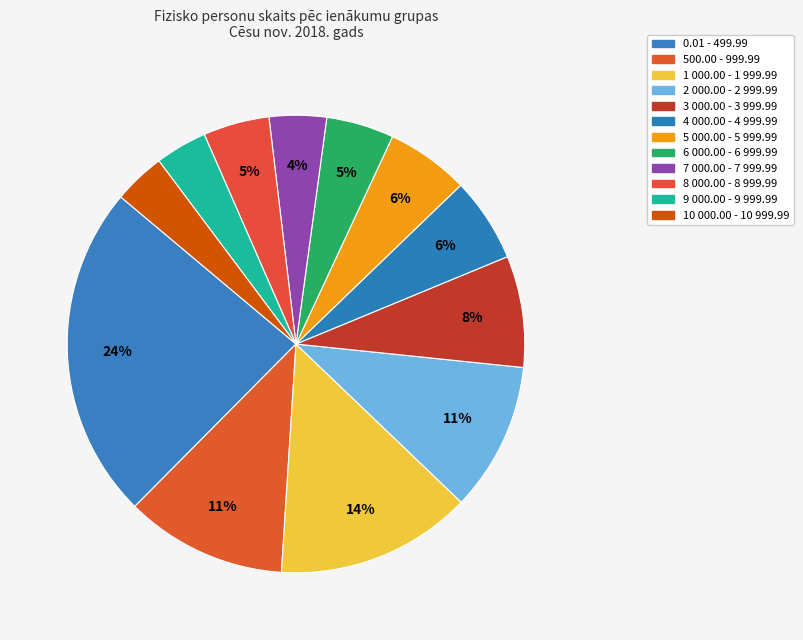

Is there a majority slice in this chart?

No